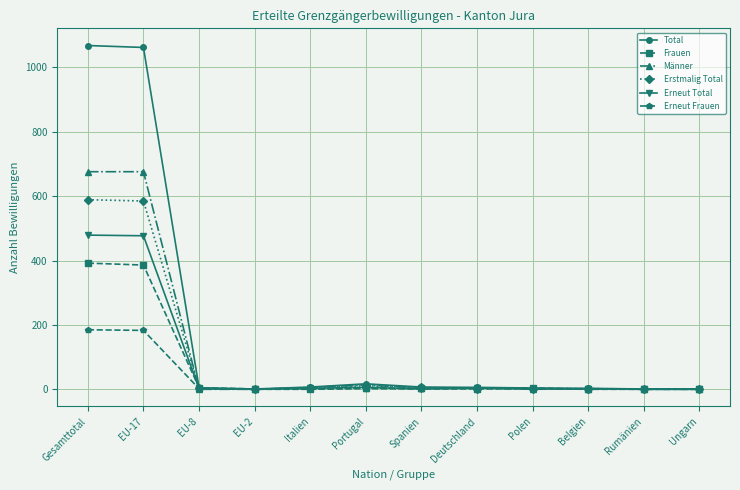

What is the greatest value displayed?

1068